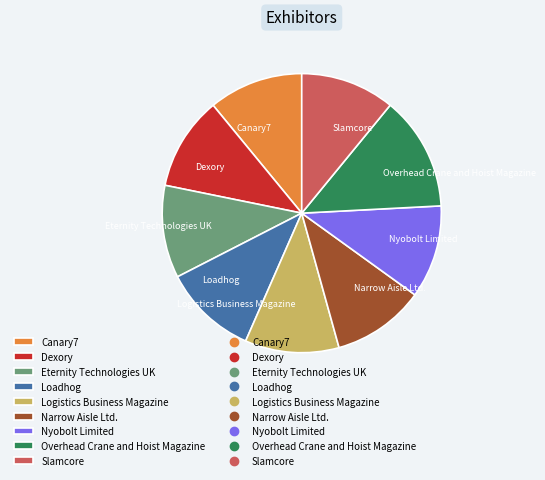

Is the sum of Dexory and Eternity Technologies UK greater than half?

No